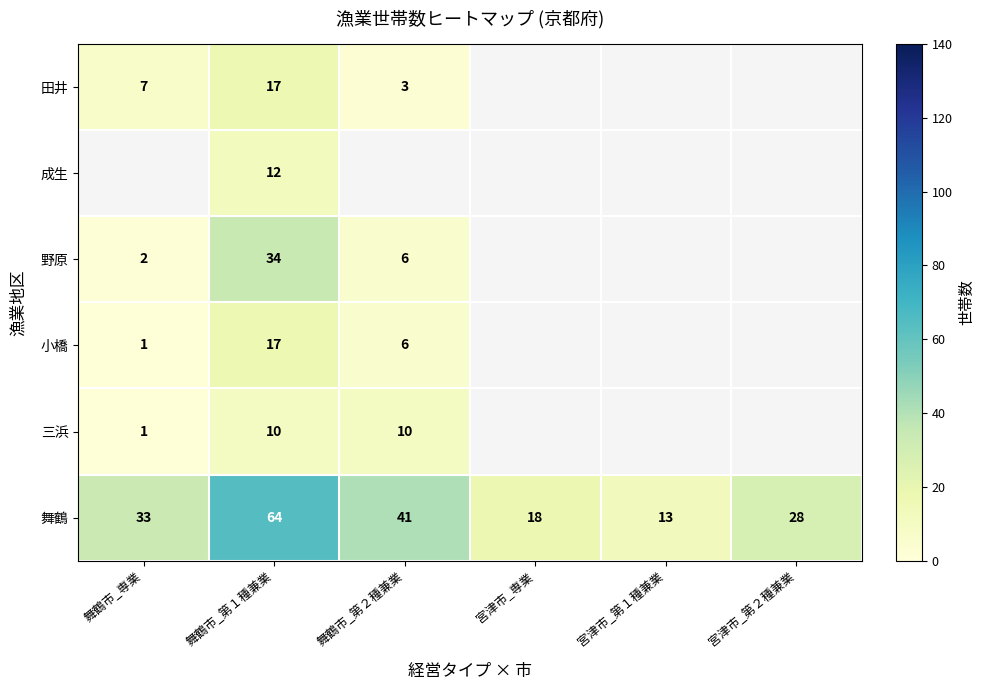

What is the lowest value of the 舞鶴 series?

13